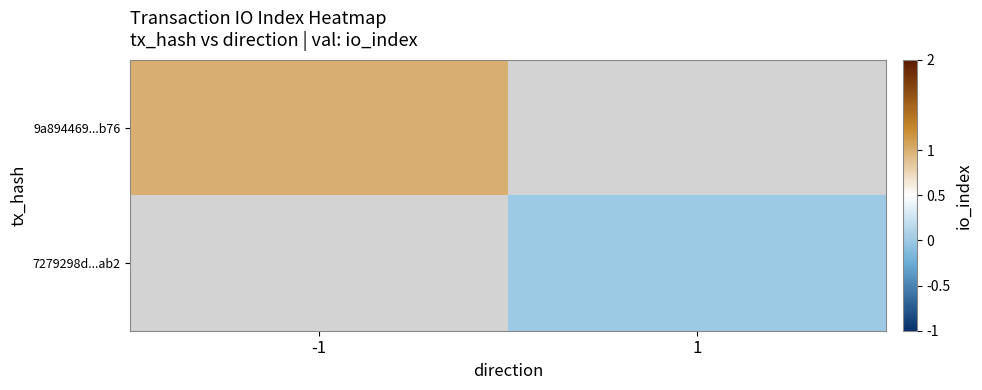

Which category has the lowest value in the 9a894469...b76 series?

-1